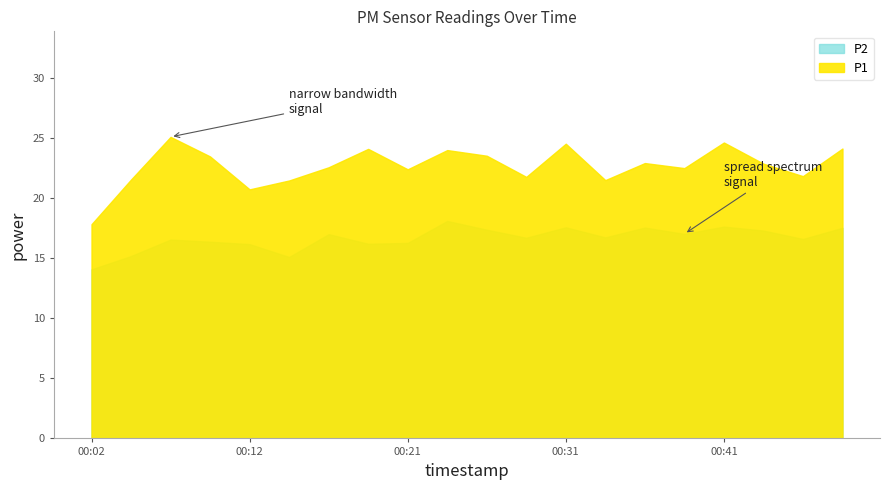

Reading right to left, what are all the values shown in this chart?

P1: 24.1	21.8	22.9	24.6	22.5	22.9	21.5	24.5	21.8	23.5	24.0	22.4	24.1	22.6	21.5	20.7	23.5	25.1	21.6	17.8
P2: 17.5	16.6	17.3	17.6	17.0	17.6	16.7	17.6	16.7	17.4	18.1	16.3	16.2	17.0	15.1	16.2	16.4	16.6	15.2	14.1